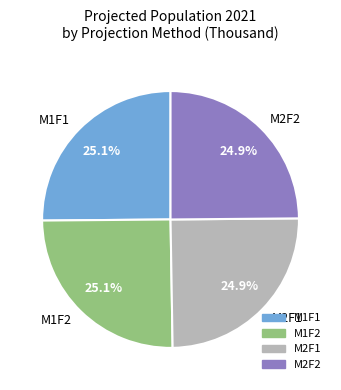

What portion of the pie excludes M1F2?

74.9%